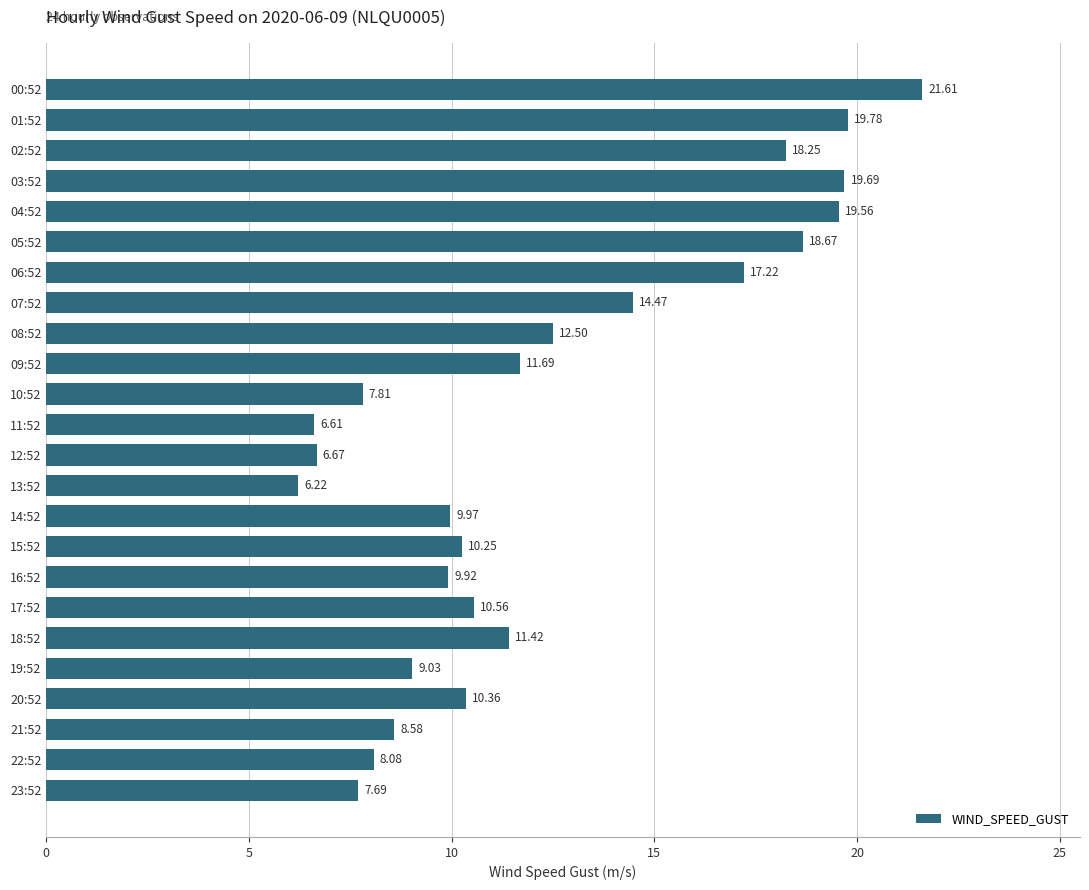

What is the difference between the maximum and second lowest values?

15.0